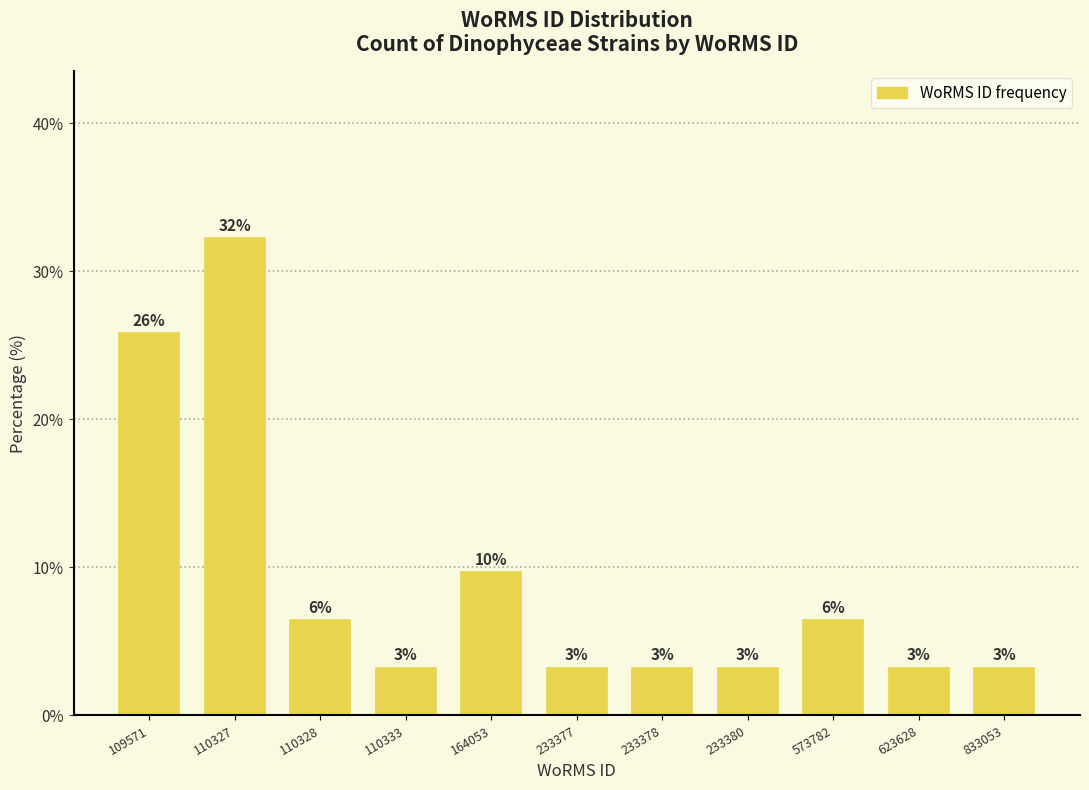

How many bars are there in total?

11